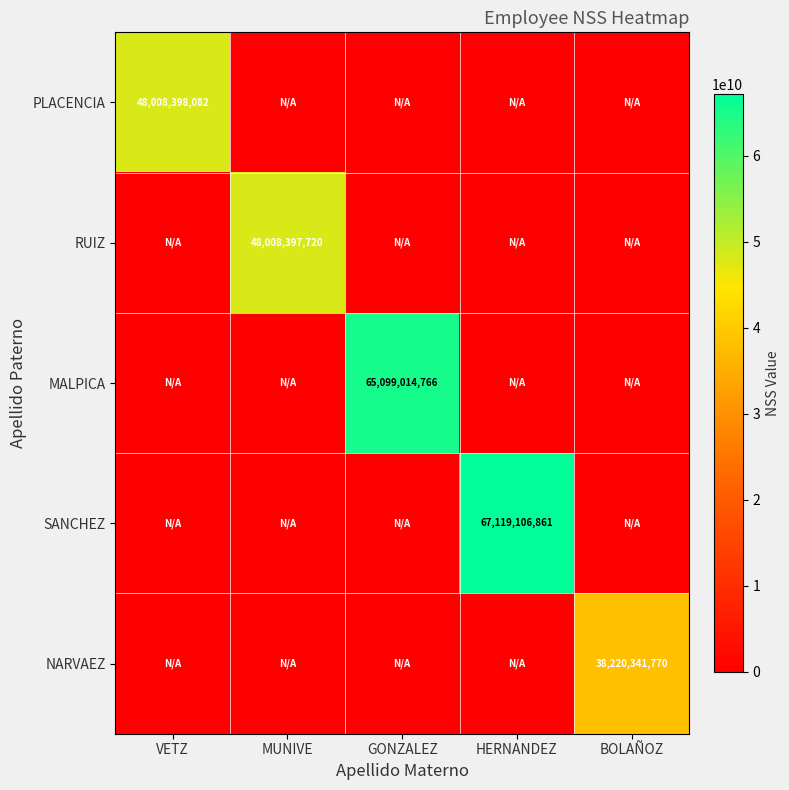

Is it true that PLACENCIA equals 14662960441 at VETZ?

False